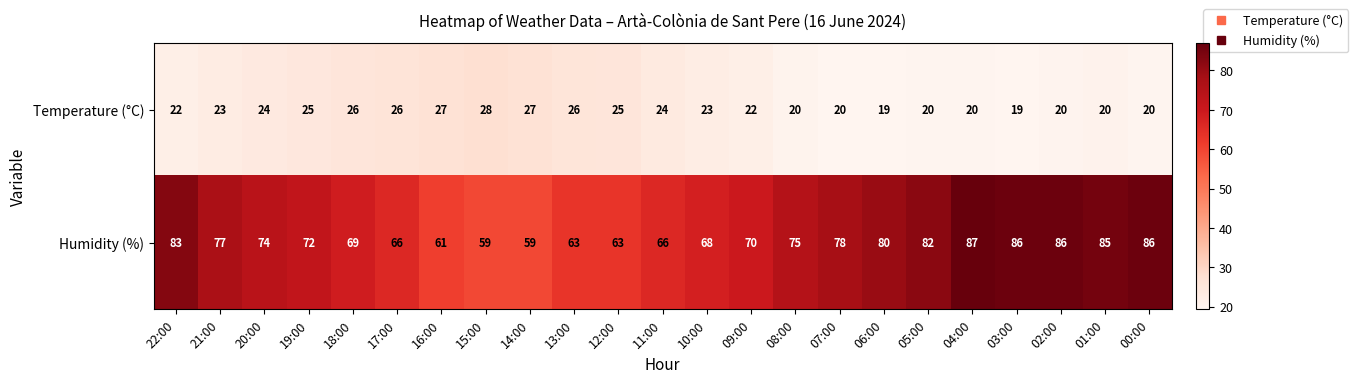

How many distinct data groups are displayed?

2